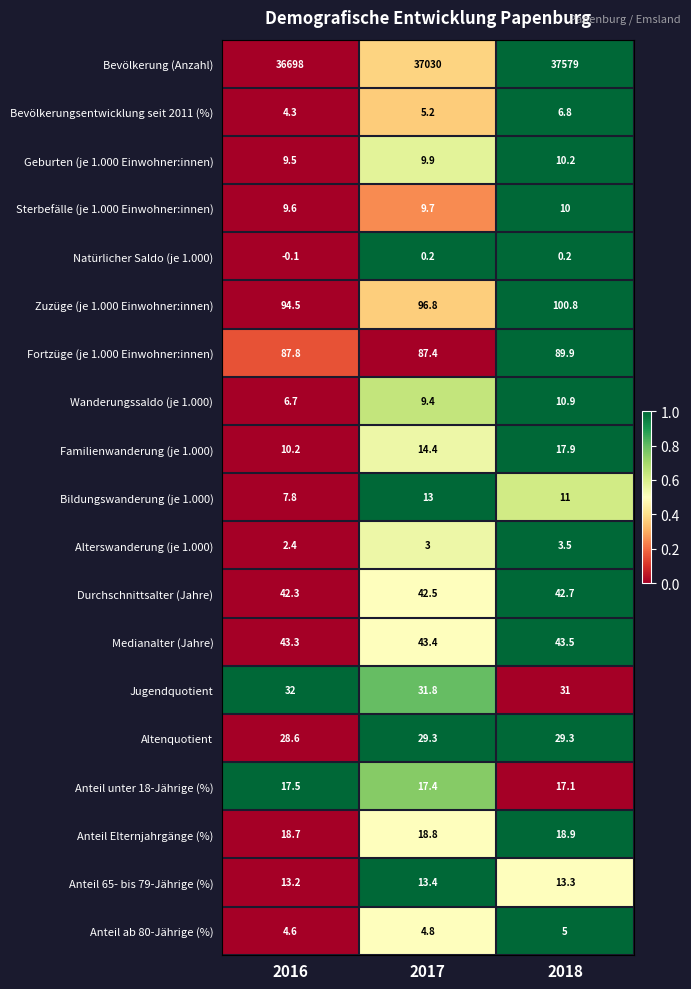

List the series in order of their peak value, lowest first.

Natürlicher Saldo (je 1.000), Alterswanderung (je 1.000), Anteil ab 80-Jährige (%), Bevölkerungsentwicklung seit 2011 (%), Sterbefälle (je 1.000 Einwohner:innen), Geburten (je 1.000 Einwohner:innen), Wanderungssaldo (je 1.000), Bildungswanderung (je 1.000), Anteil 65- bis 79-Jährige (%), Anteil unter 18-Jährige (%), Familienwanderung (je 1.000), Anteil Elternjahrgänge (%), Altenquotient, Jugendquotient, Durchschnittsalter (Jahre), Medianalter (Jahre), Fortzüge (je 1.000 Einwohner:innen), Zuzüge (je 1.000 Einwohner:innen), Bevölkerung (Anzahl)